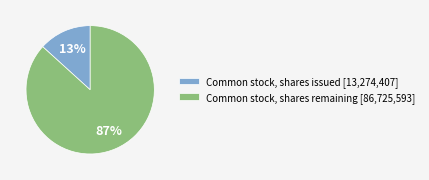

What percentage is the Common stock, shares remaining [86,725,593] slice, to the nearest percent?

87%